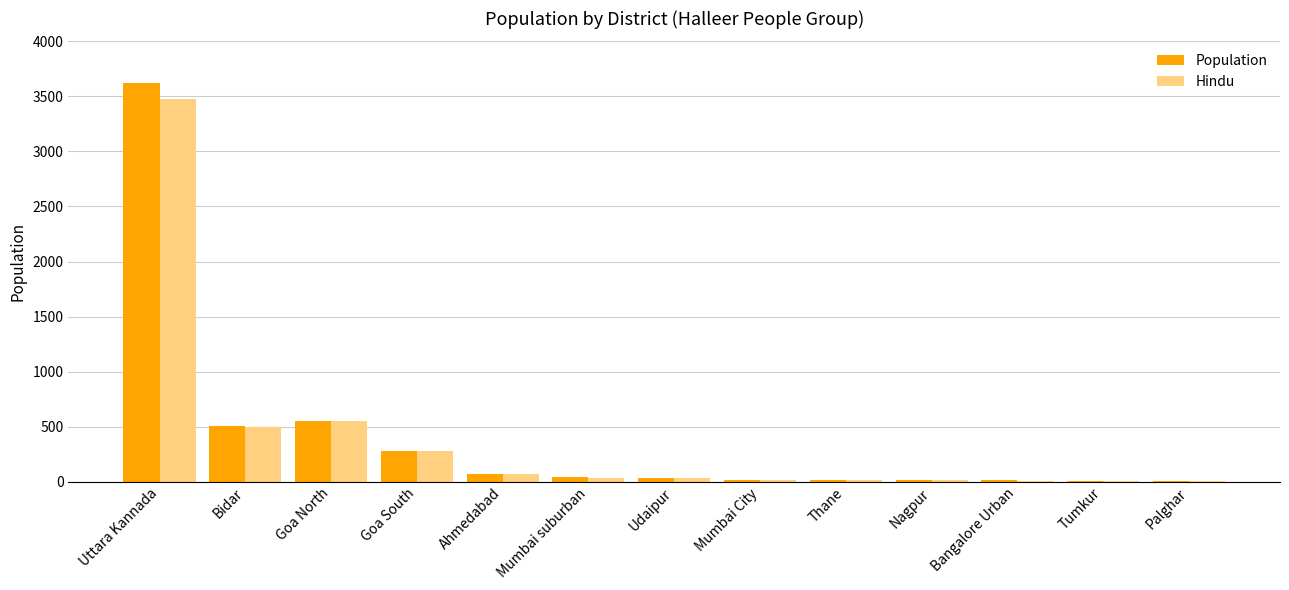

What is the total value across all series at Nagpur?

40